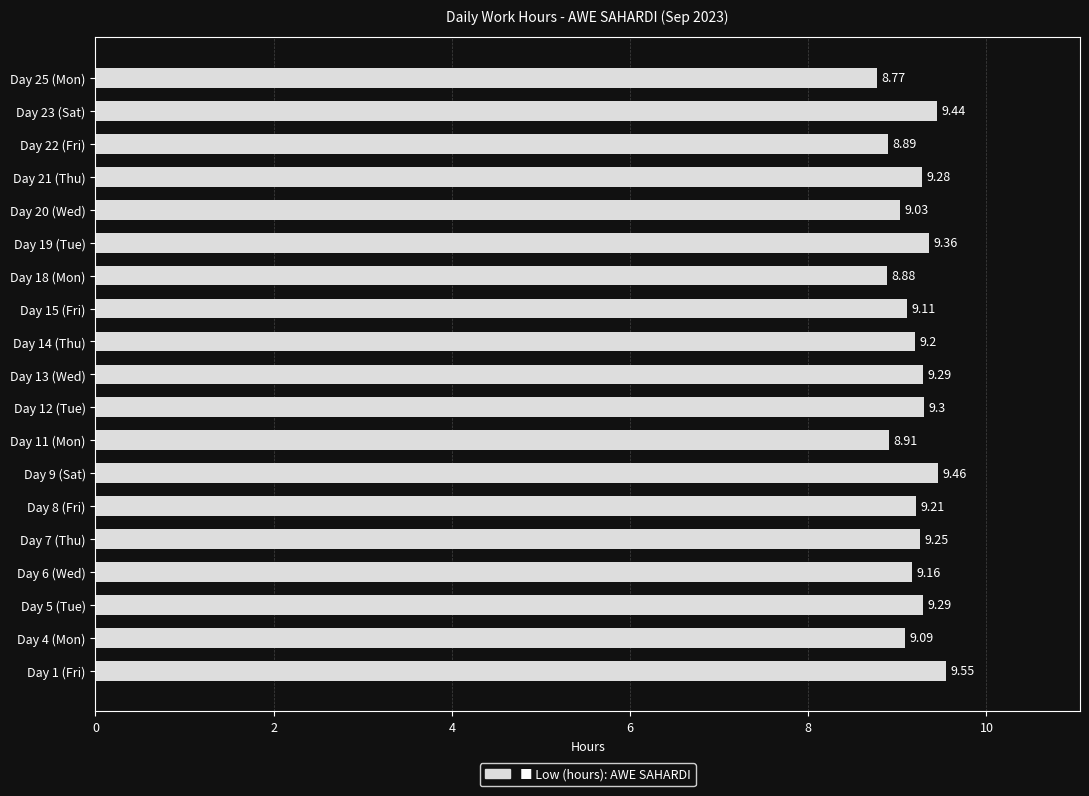

What is the difference between the second highest and minimum values?

0.7